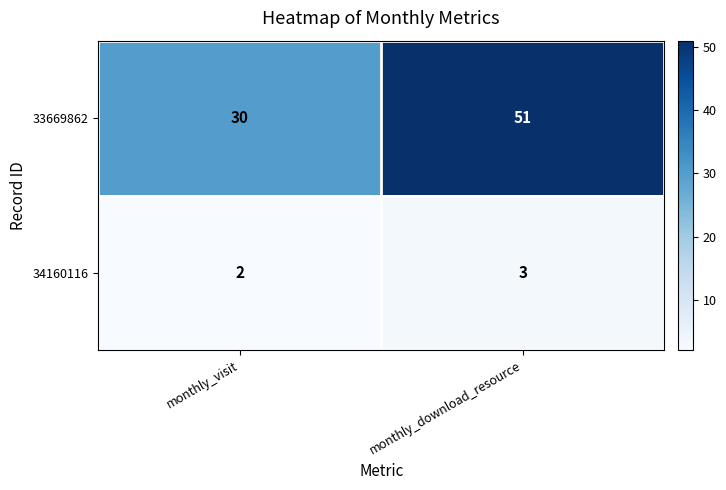

How many data points in 34160116 are less than 3?

1